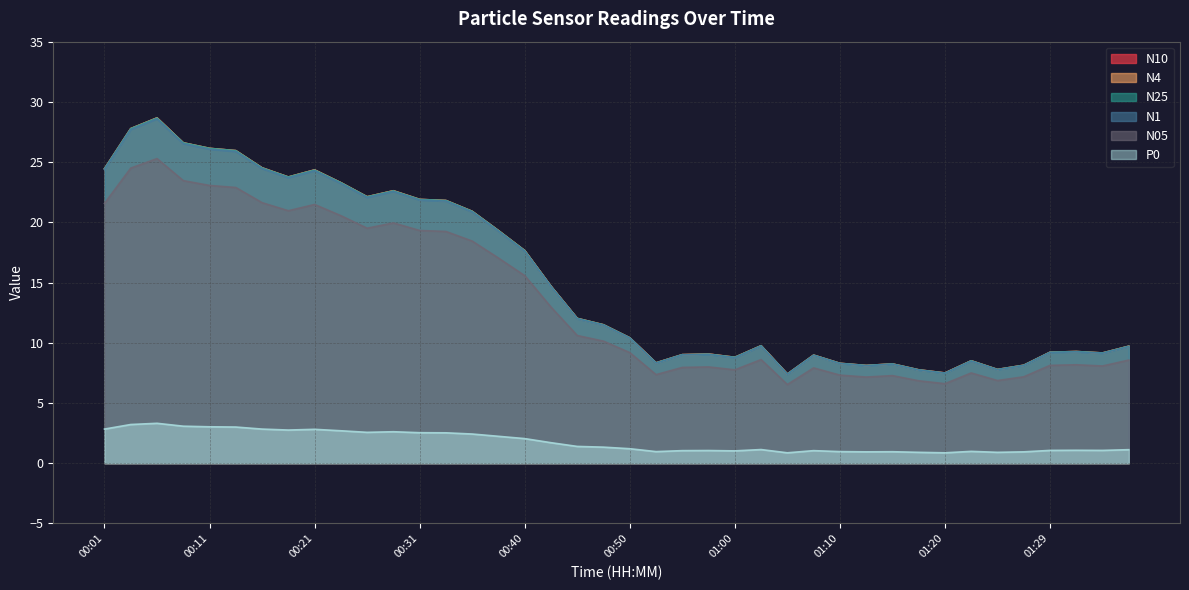

What position from the left is 01:34?

39